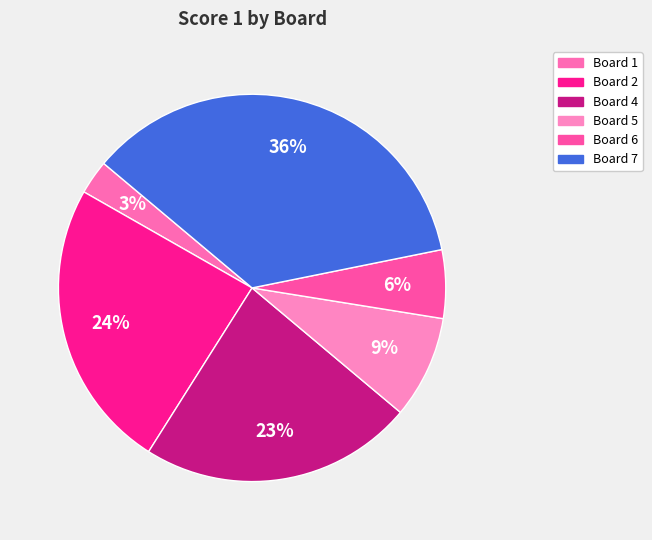

Count the number of slices in the pie.

6